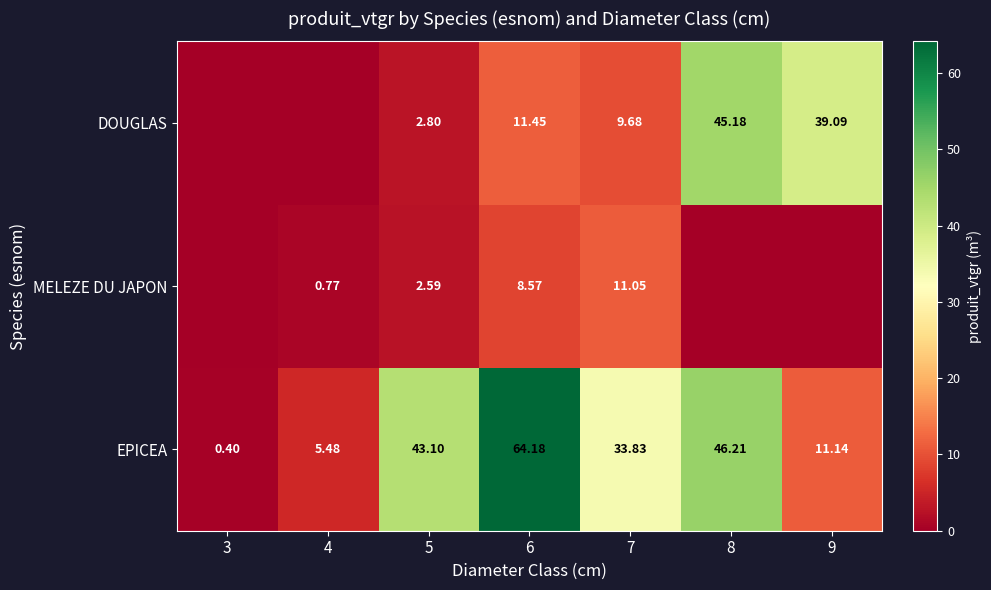

Rank the series at 5 from highest to lowest value.

EPICEA, DOUGLAS, MELEZE DU JAPON